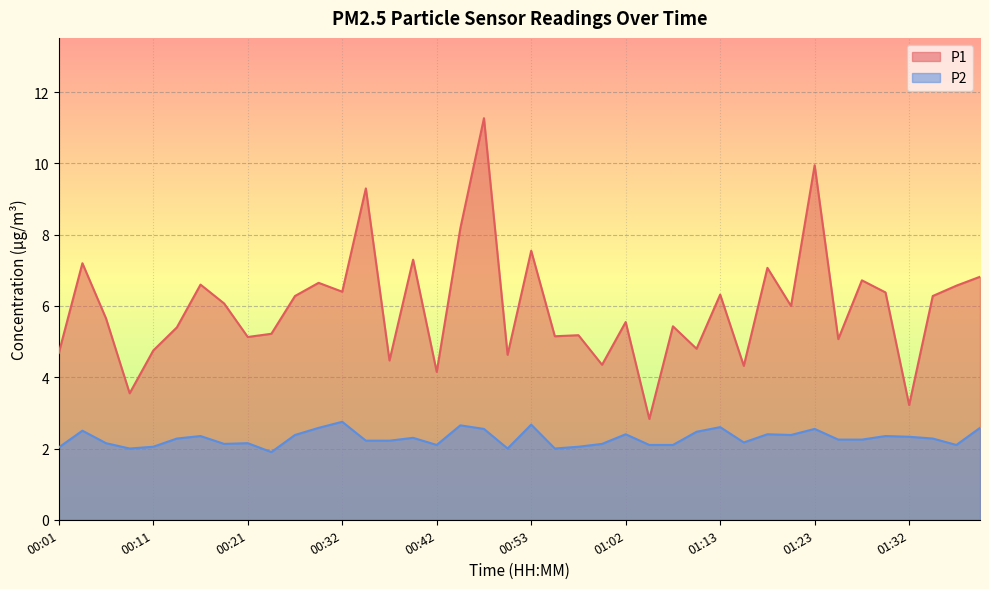

Reading left to right, transcribe all the data shown in this chart.

P1: 00:01=4.7	00:03=7.2	00:06=5.7	00:08=3.5	00:11=4.8	00:13=5.4	00:16=6.6	00:18=6.1	00:21=5.1	00:24=5.2	00:27=6.3	00:29=6.7	00:32=6.4	00:34=9.3	00:37=4.5	00:40=7.3	00:42=4.2	00:44=8.2	00:47=11.3	00:50=4.6	00:53=7.5	00:55=5.2	00:58=5.2	01:00=4.3	01:02=5.5	01:05=2.8	01:07=5.4	01:10=4.8	01:13=6.3	01:15=4.3	01:18=7.1	01:20=6.0	01:23=9.9	01:25=5.1	01:28=6.7	01:30=6.4	01:32=3.2	01:35=6.3	01:37=6.6	01:40=6.8
P2: 00:01=2.0	00:03=2.5	00:06=2.1	00:08=2.0	00:11=2.0	00:13=2.3	00:16=2.4	00:18=2.1	00:21=2.1	00:24=1.9	00:27=2.4	00:29=2.6	00:32=2.8	00:34=2.2	00:37=2.2	00:40=2.3	00:42=2.1	00:44=2.6	00:47=2.5	00:50=2.0	00:53=2.7	00:55=2.0	00:58=2.0	01:00=2.1	01:02=2.4	01:05=2.1	01:07=2.1	01:10=2.5	01:13=2.6	01:15=2.2	01:18=2.4	01:20=2.4	01:23=2.5	01:25=2.2	01:28=2.2	01:30=2.4	01:32=2.3	01:35=2.3	01:37=2.1	01:40=2.6